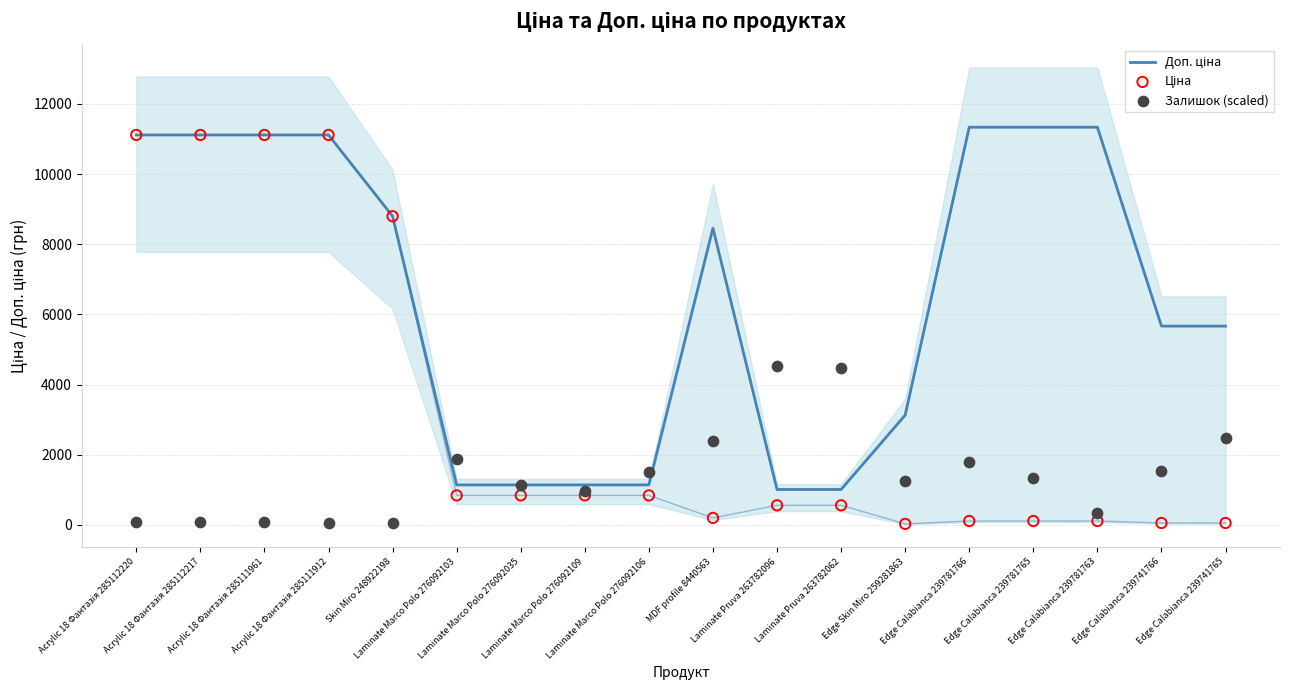

What are all the series names shown in the legend?

Доп. ціна, Ціна, Залишок (scaled)